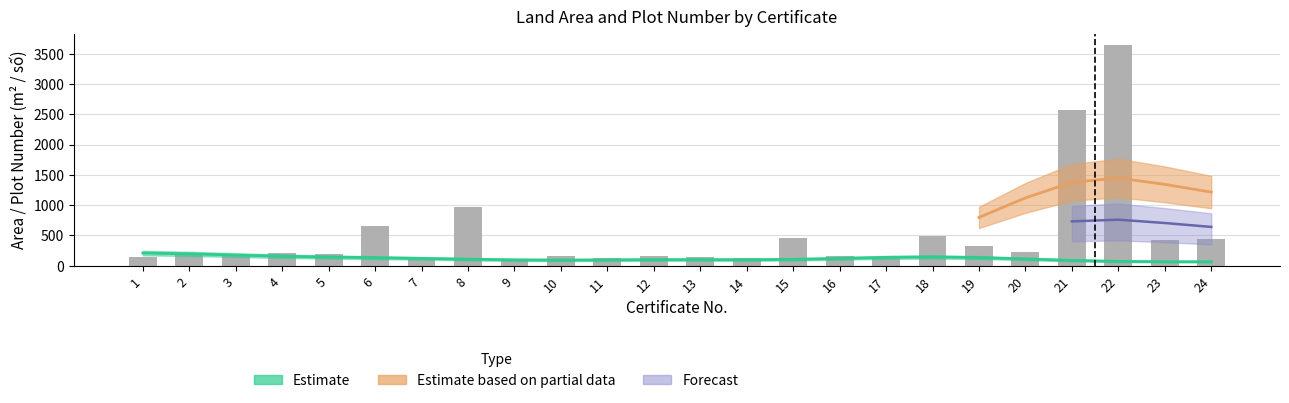

Approximately how many times larger is the value at 20 compared to 16?

1.5